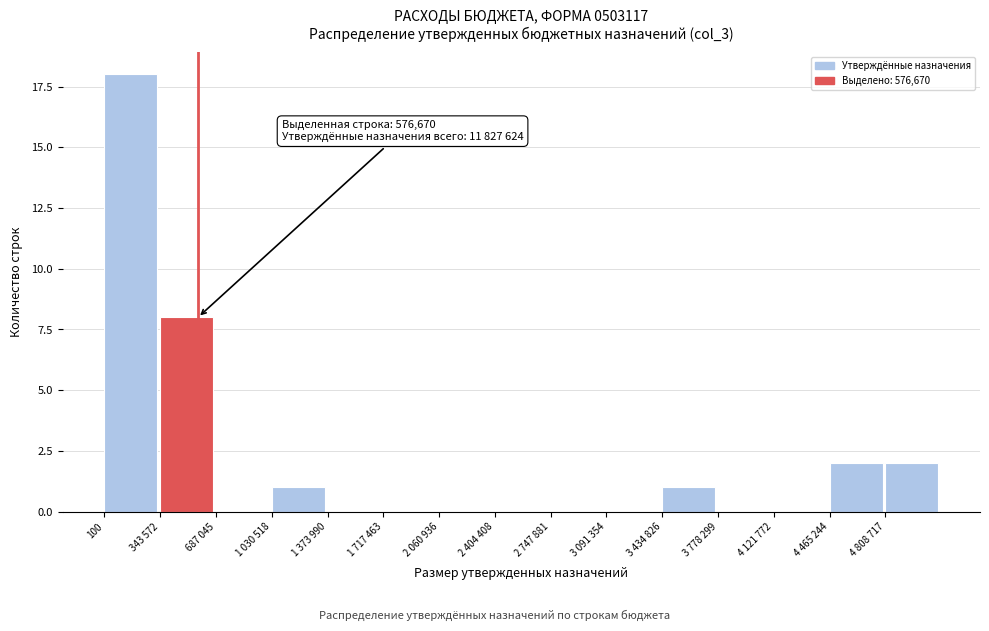

Reading left to right, transcribe all the data shown in this chart.

100=18	343 572=8	687 045=0	1 030 518=1	1 373 990=0	1 717 463=0	2 060 936=0	2 404 408=0	2 747 881=0	3 091 354=0	3 434 826=1	3 778 299=0	4 121 772=0	4 465 244=2	4 808 717=2